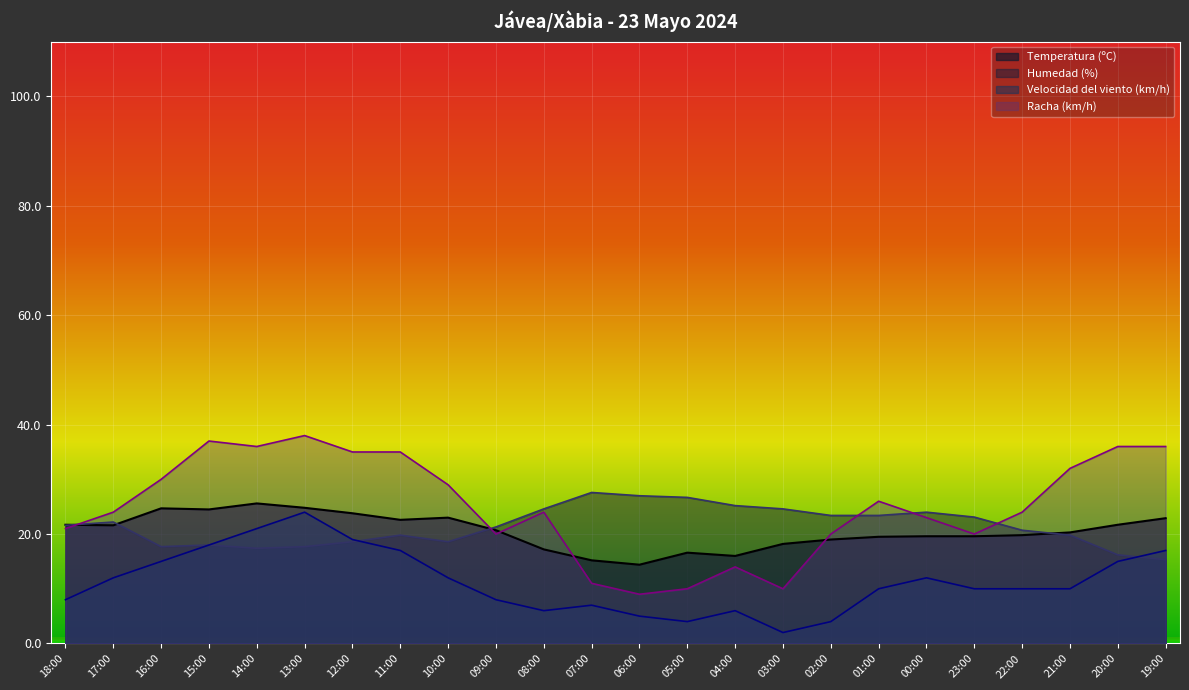

What is the spread (max minus min) of values at 00:00?

12.0